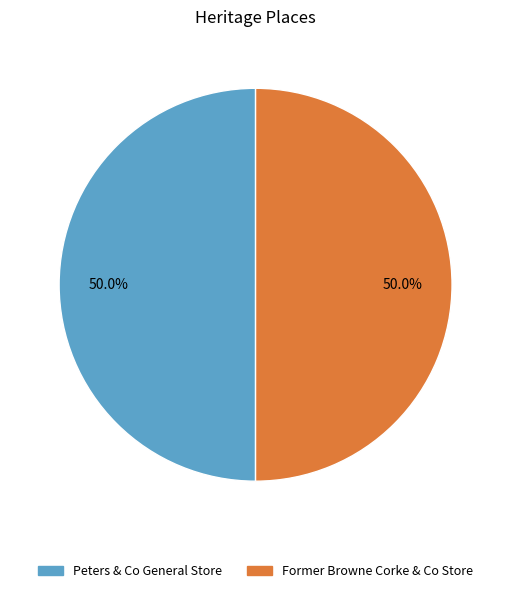

How many slices are in this pie chart?

2